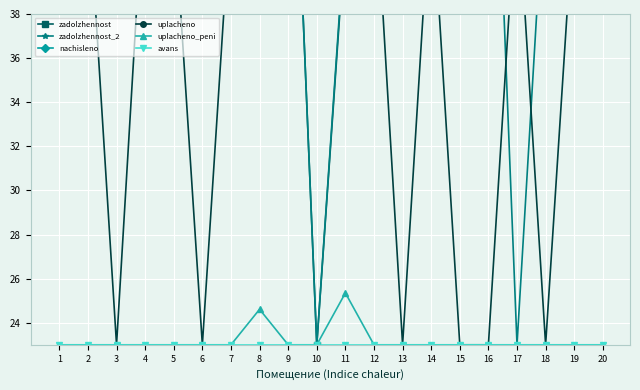

What is the difference between the highest and lowest values at 7?

20.2